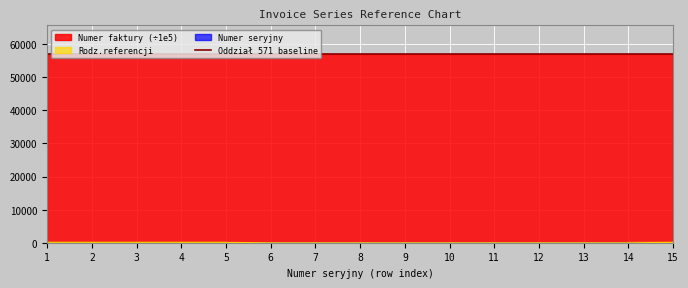

What is the sum of all Rodz.referencji values?

627